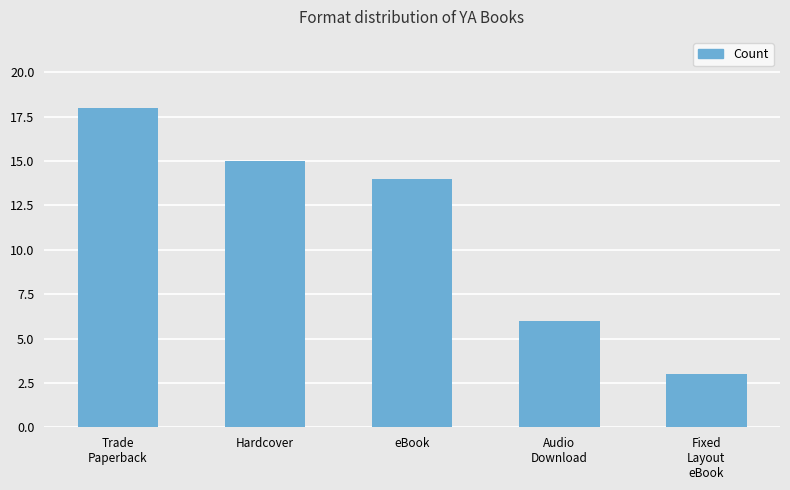

How many data points are less than 14?

2